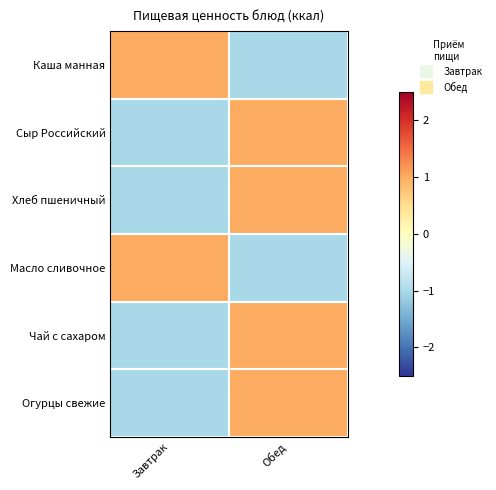

Reading left to right, list all the values displayed in this chart.

Каша манная: Завтрак=1.0	Обед=-1.0
Сыр Российский: Завтрак=-1.0	Обед=1.0
Хлеб пшеничный: Завтрак=-1.0	Обед=1.0
Масло сливочное: Завтрак=1.0	Обед=-1.0
Чай с сахаром: Завтрак=-1.0	Обед=1.0
Огурцы свежие: Завтрак=-1.0	Обед=1.0